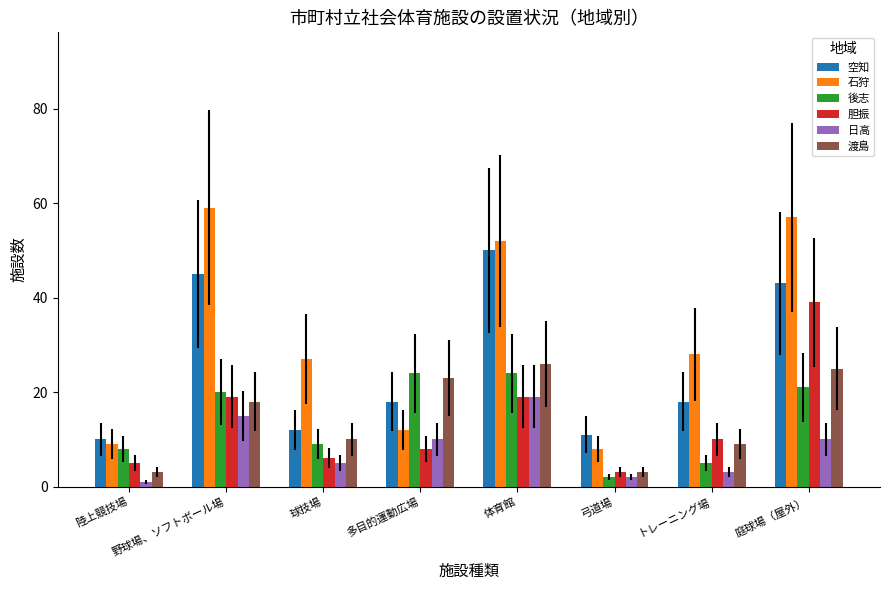

At how many categories does at least one series exceed 50?

3